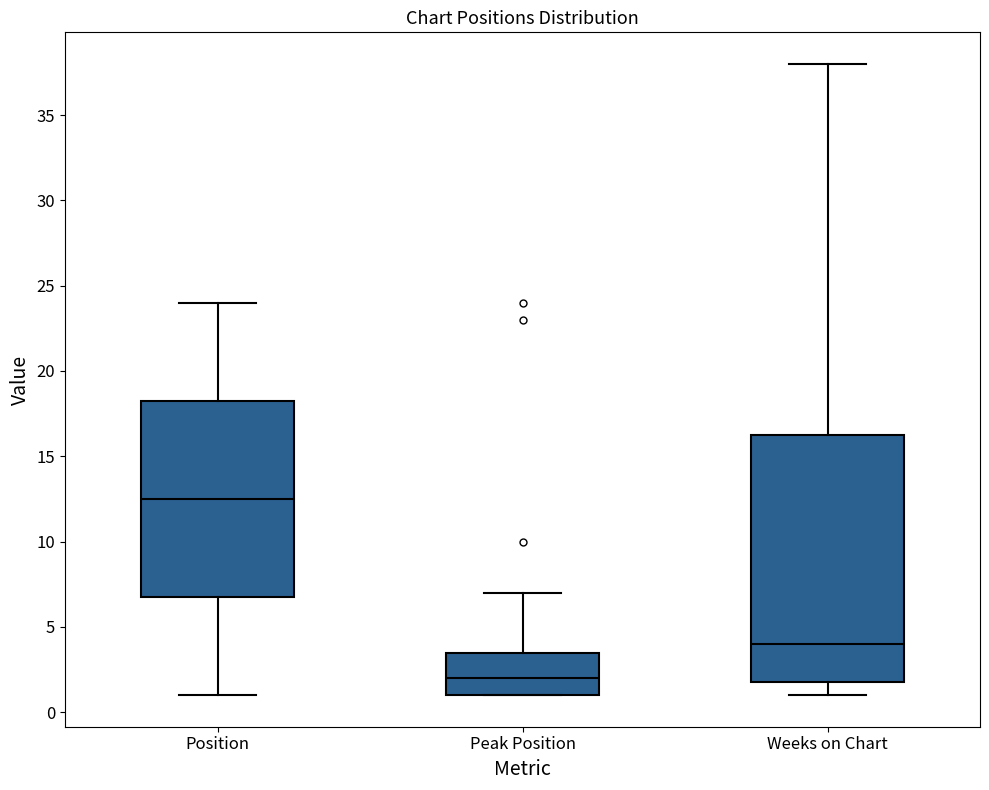

Reading left to right, transcribe this box plot: for each box, give where its median line is, the range the box spans, and where its two whiskers end, as read against the y-axis. The values are not printed on the chart, so give them approximately, as read against the axis.

Position: median 12.5, box 7.0 to 18.5, whiskers 1.0 to 24.0
Peak Position: median 2.0, box 1.0 to 3.5, whiskers 1.0 to 7.0
Weeks on Chart: median 4.0, box 2.0 to 16.5, whiskers 1.0 to 38.0